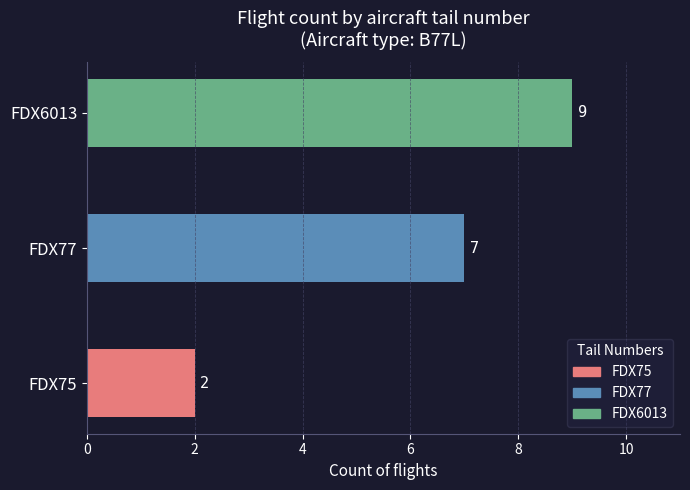

How many data points are less than 7?

1